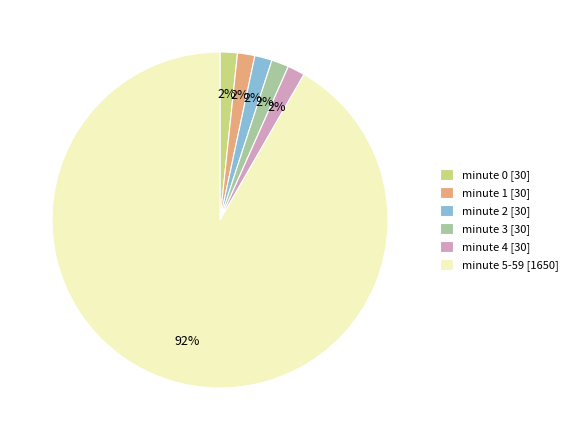

To the nearest percent, what portion does minute 2 [30] represent?

2%